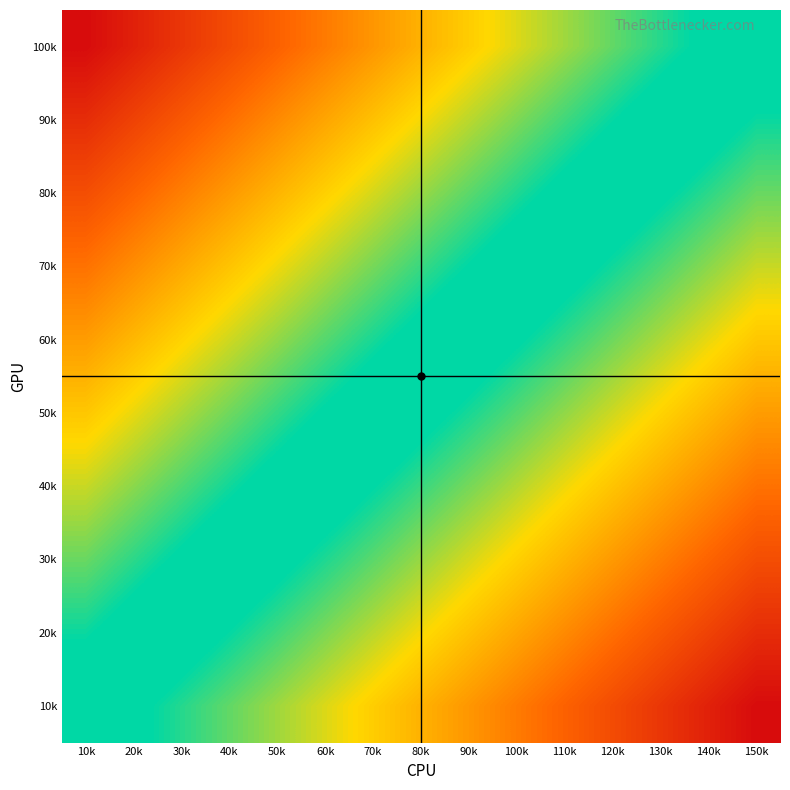

What is the spread (max minus min) of values at 110k?

0.5